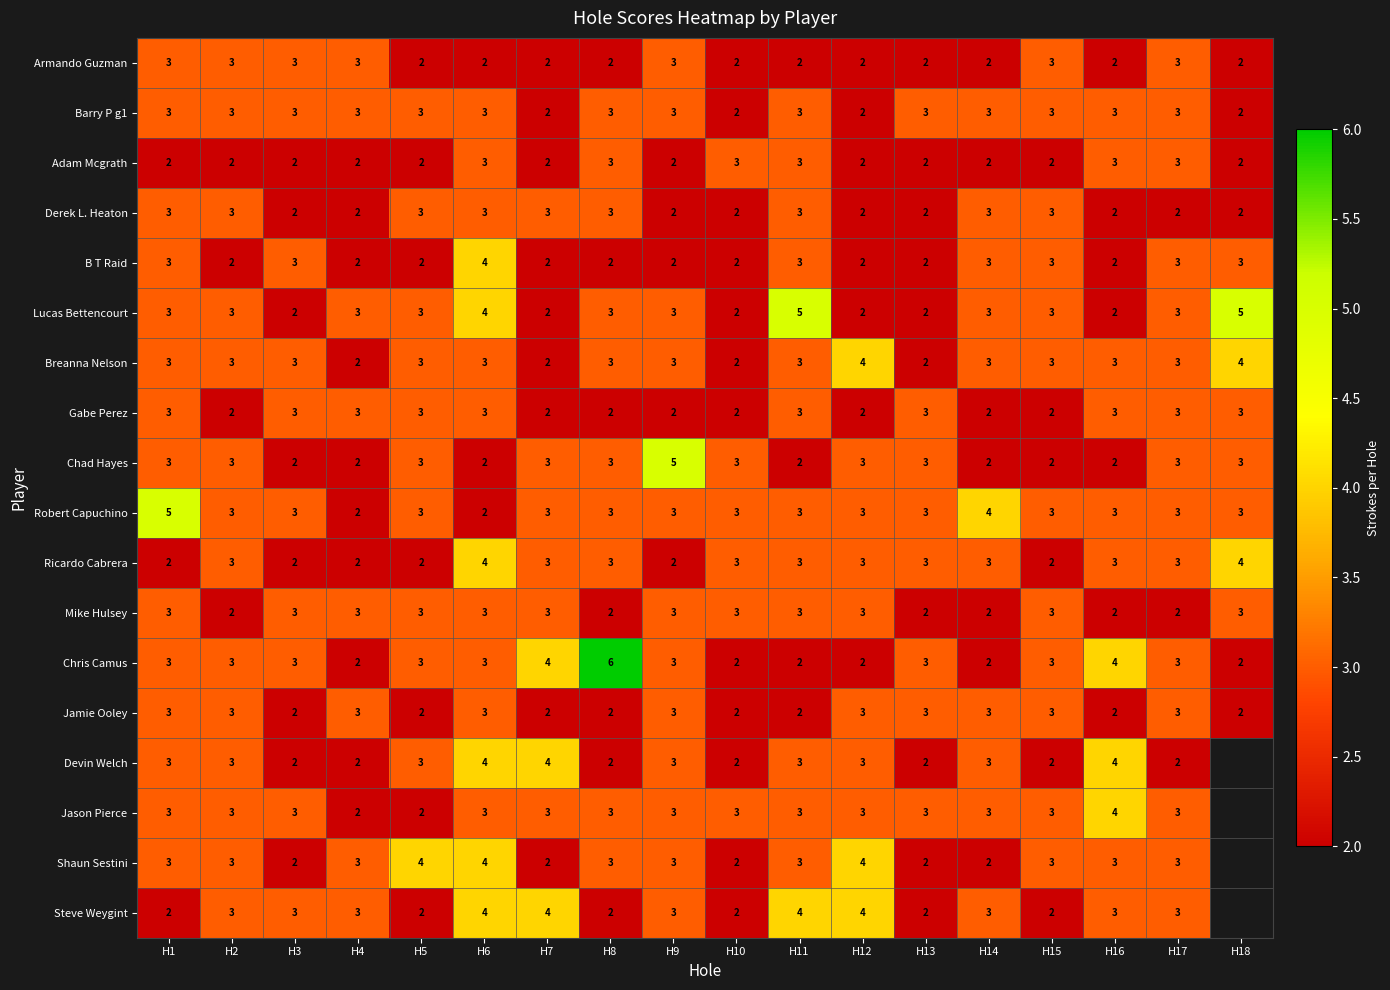

What is the sum of all Armando Guzman values?

43